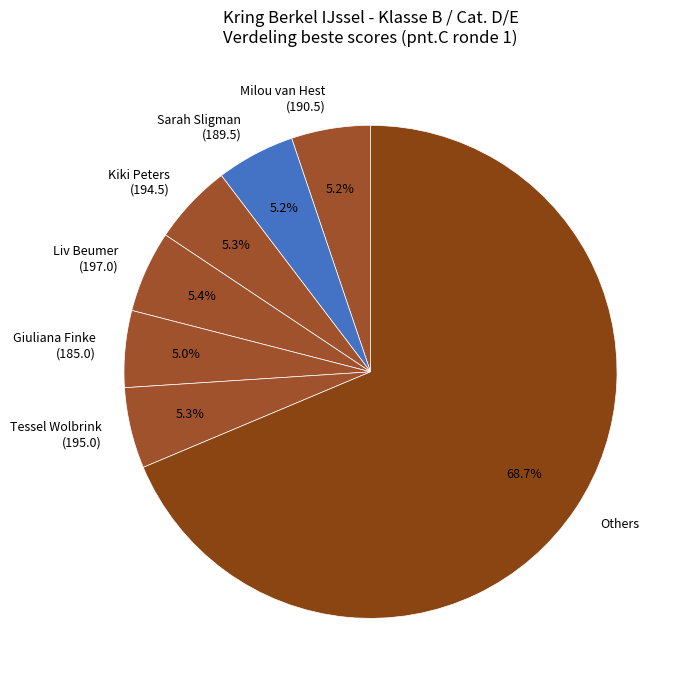

Is there a majority slice in this chart?

Yes